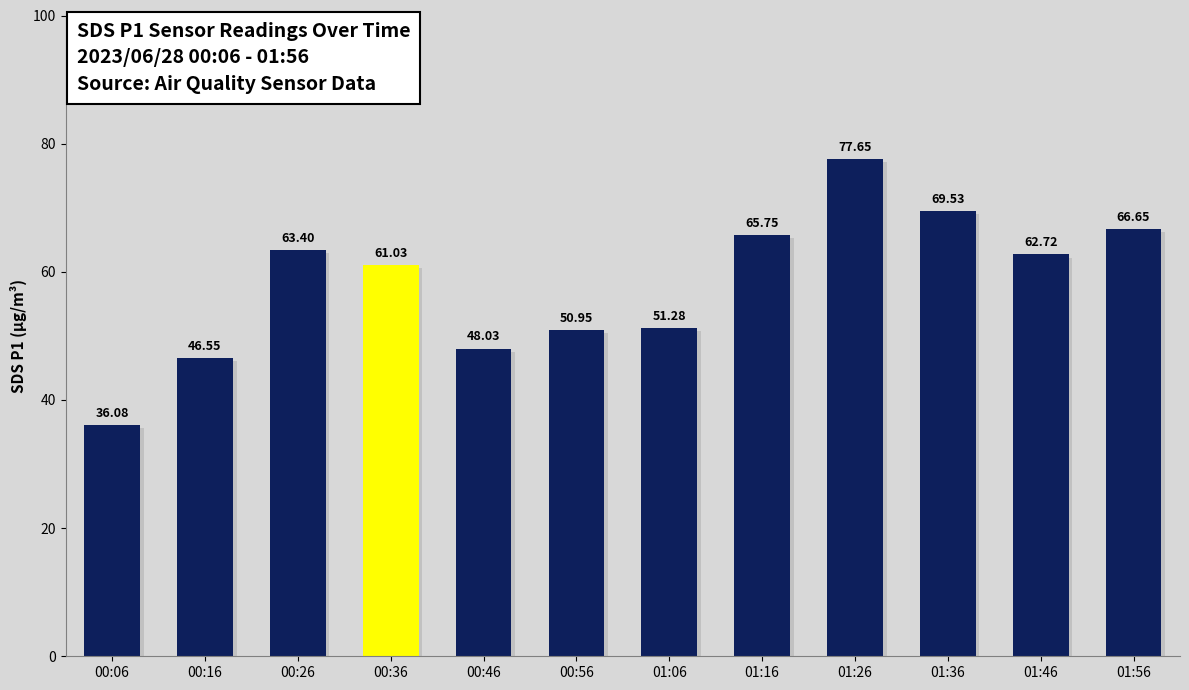

What is the change in value from 01:16 to 01:46?

-3.0